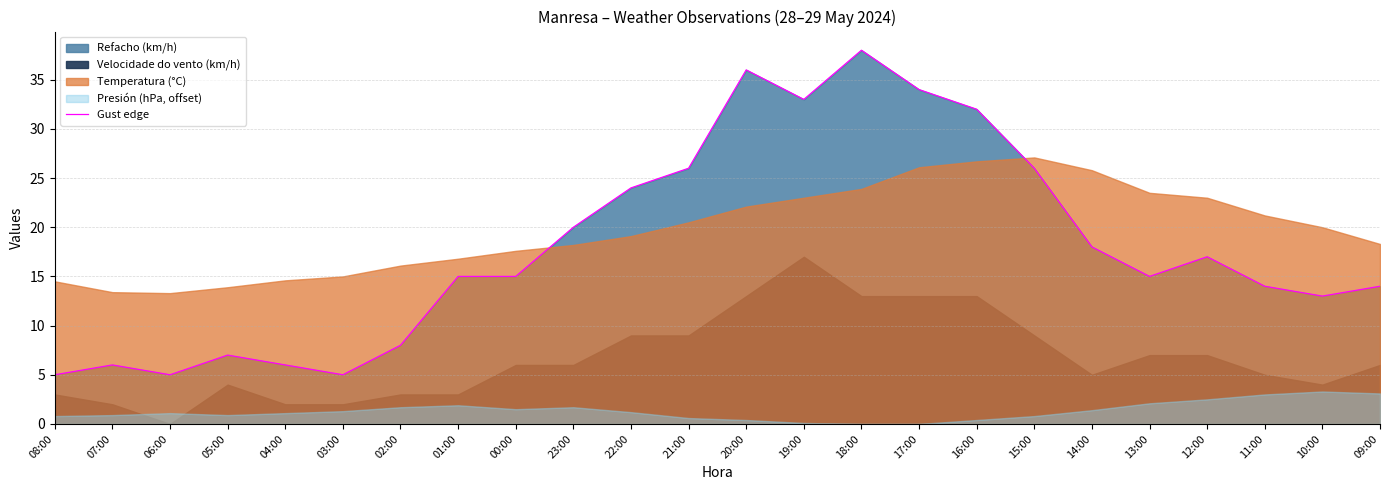

What is the sum of the values at 10:00 and 01:00?

28